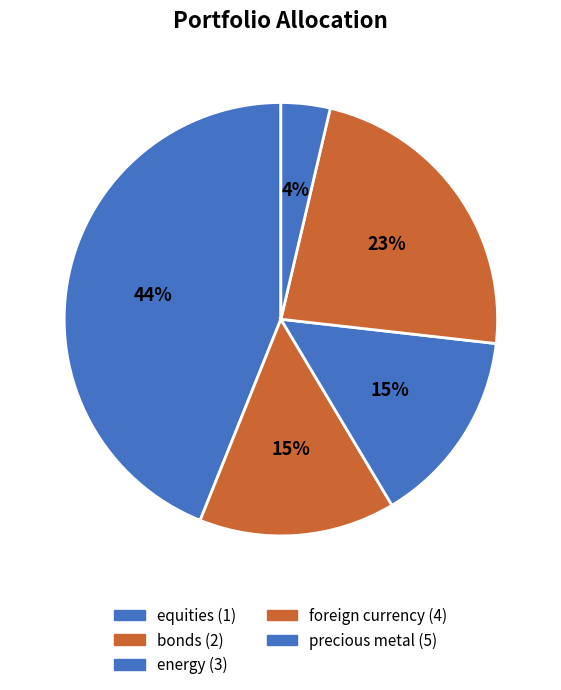

Is there any slice that represents more than half of the pie?

No